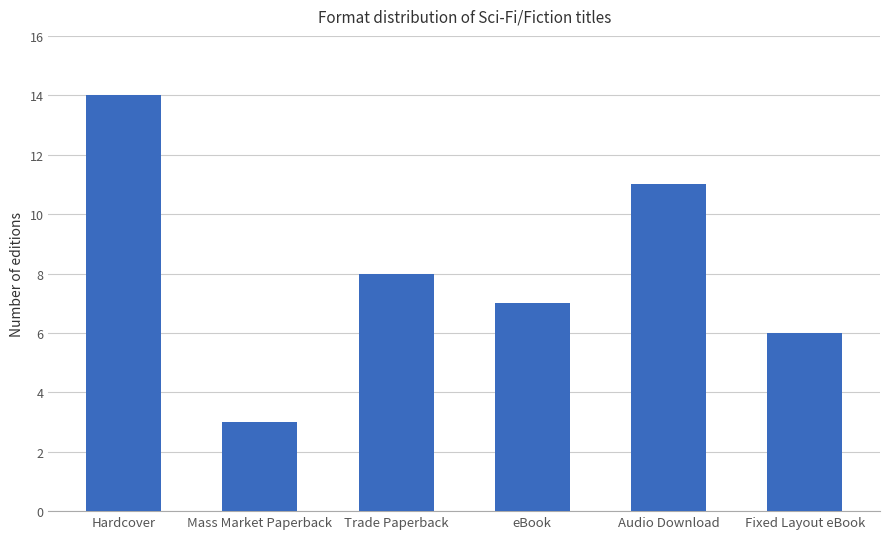

What is the sum of the values at Hardcover and Mass Market Paperback?

17